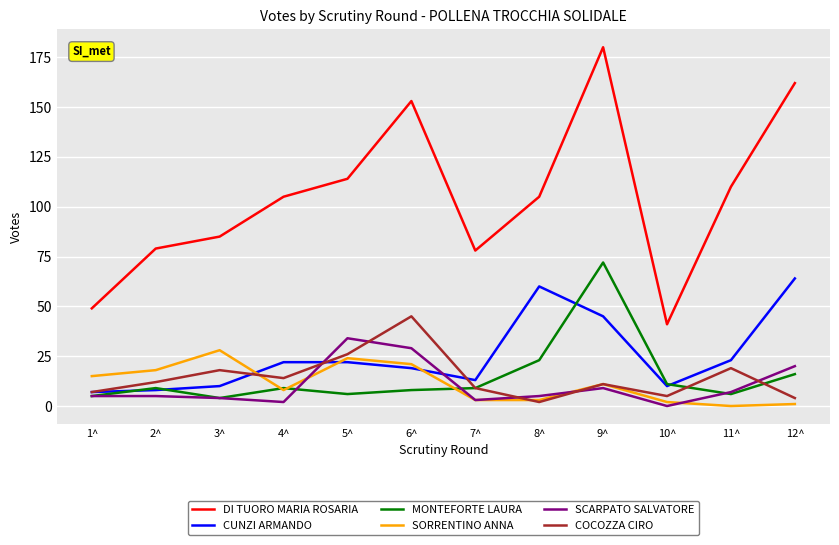

What is the maximum value shown in the chart?

180